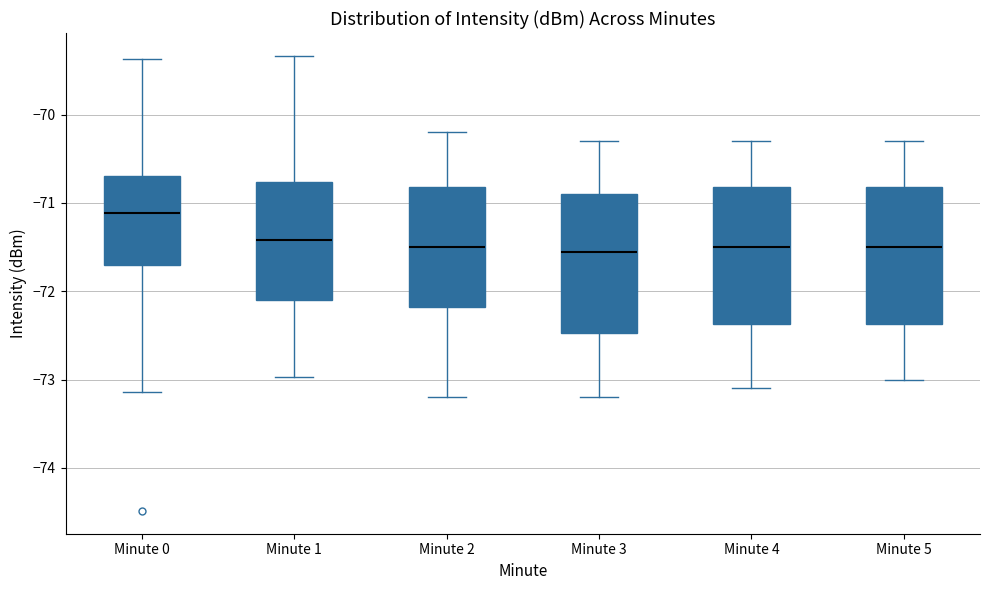

Reading left to right, transcribe this box plot: for each box, give where its median line is, the range the box spans, and where its two whiskers end, as read against the y-axis. The values are not printed on the chart, so give them approximately, as read against the axis.

Minute 0: median -71.1, box -71.7 to -70.7, whiskers -73.1 to -69.4
Minute 1: median -71.4, box -72.1 to -70.8, whiskers -73.0 to -69.3
Minute 2: median -71.5, box -72.2 to -70.8, whiskers -73.2 to -70.2
Minute 3: median -71.5, box -72.5 to -70.9, whiskers -73.2 to -70.3
Minute 4: median -71.5, box -72.4 to -70.8, whiskers -73.1 to -70.3
Minute 5: median -71.5, box -72.4 to -70.8, whiskers -73.0 to -70.3